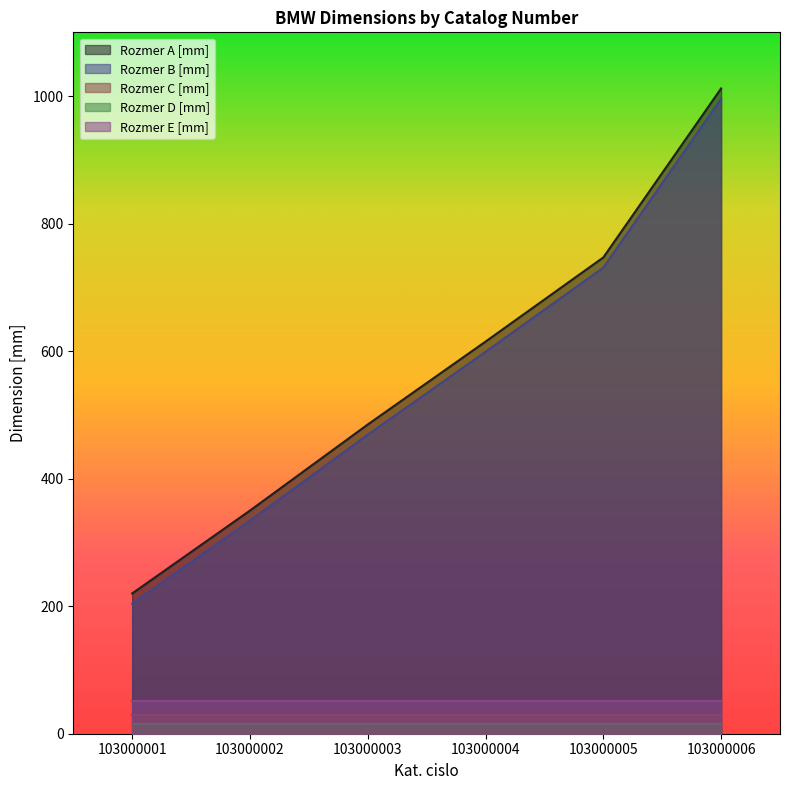

Reading left to right, list all the values displayed in this chart.

Rozmer A [mm]: 103000001=220	103000002=350	103000003=485	103000004=615	103000005=747	103000006=1012
Rozmer B [mm]: 103000001=204	103000002=334	103000003=469	103000004=599	103000005=731	103000006=996
Rozmer C [mm]: 103000001=30	103000002=30	103000003=30	103000004=30	103000005=30	103000006=30
Rozmer D [mm]: 103000001=15	103000002=15	103000003=15	103000004=15	103000005=15	103000006=15
Rozmer E [mm]: 103000001=52	103000002=52	103000003=52	103000004=52	103000005=52	103000006=52